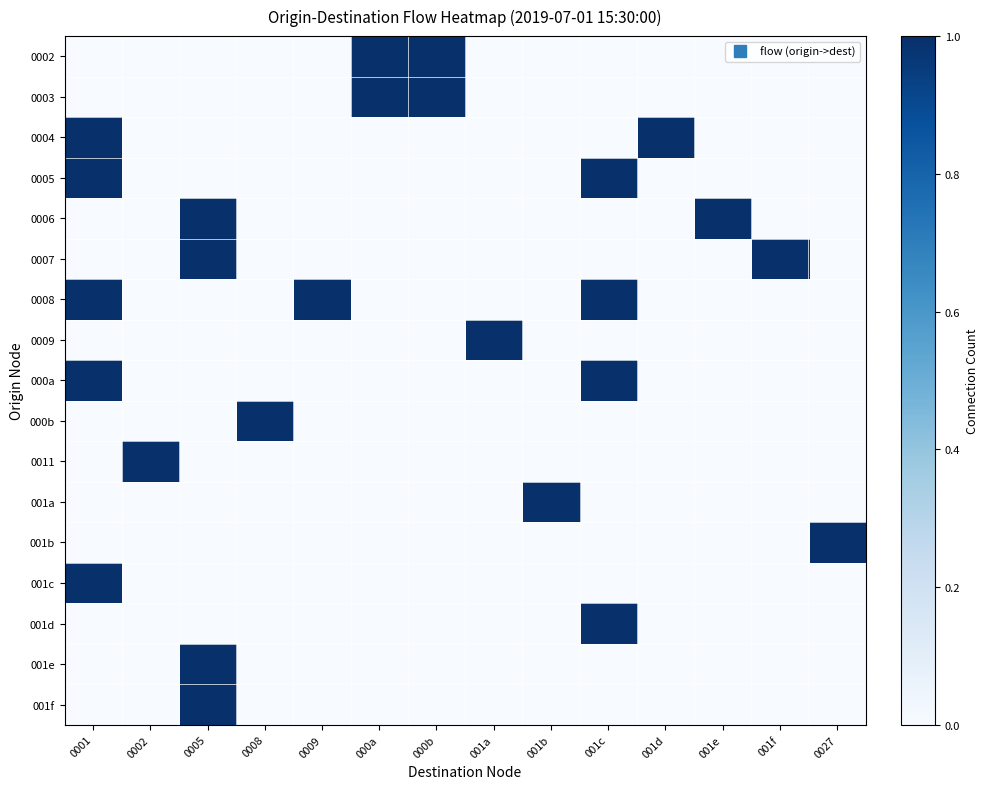

Between 001f and 001e, which is larger?

001f